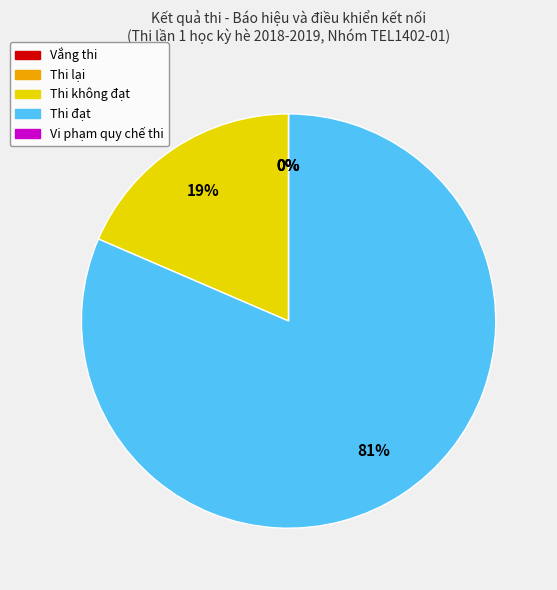

Which slice is the largest?

Thi đạt